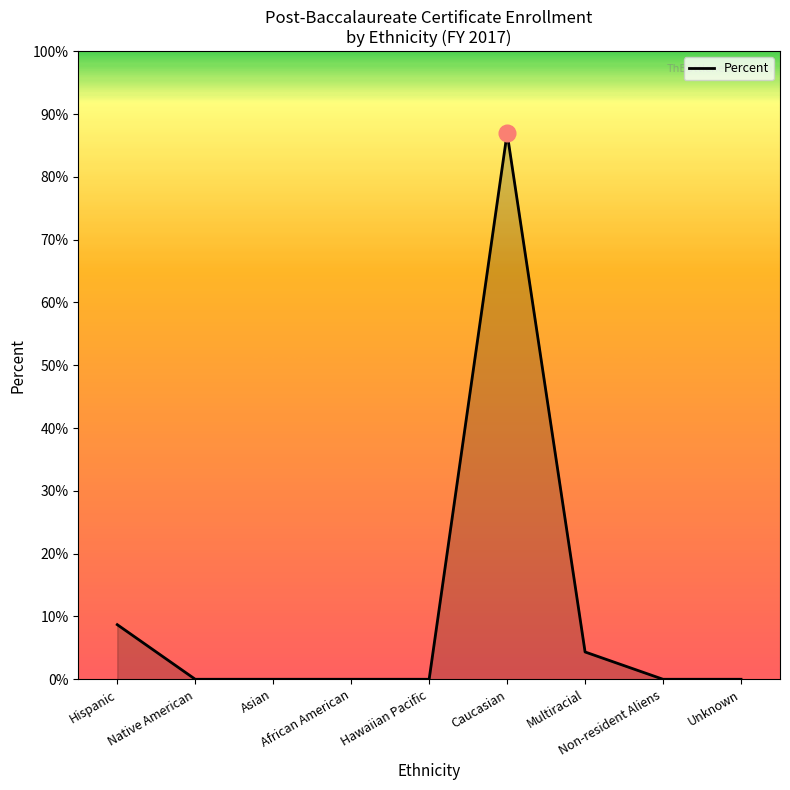

Reading left to right, transcribe all the data shown in this chart.

Hispanic=0.1	Native American=0.0	Asian=0.0	African American=0.0	Hawaiian Pacific=0.0	Caucasian=0.9	Multiracial=0.0	Non-resident Aliens=0.0	Unknown=0.0